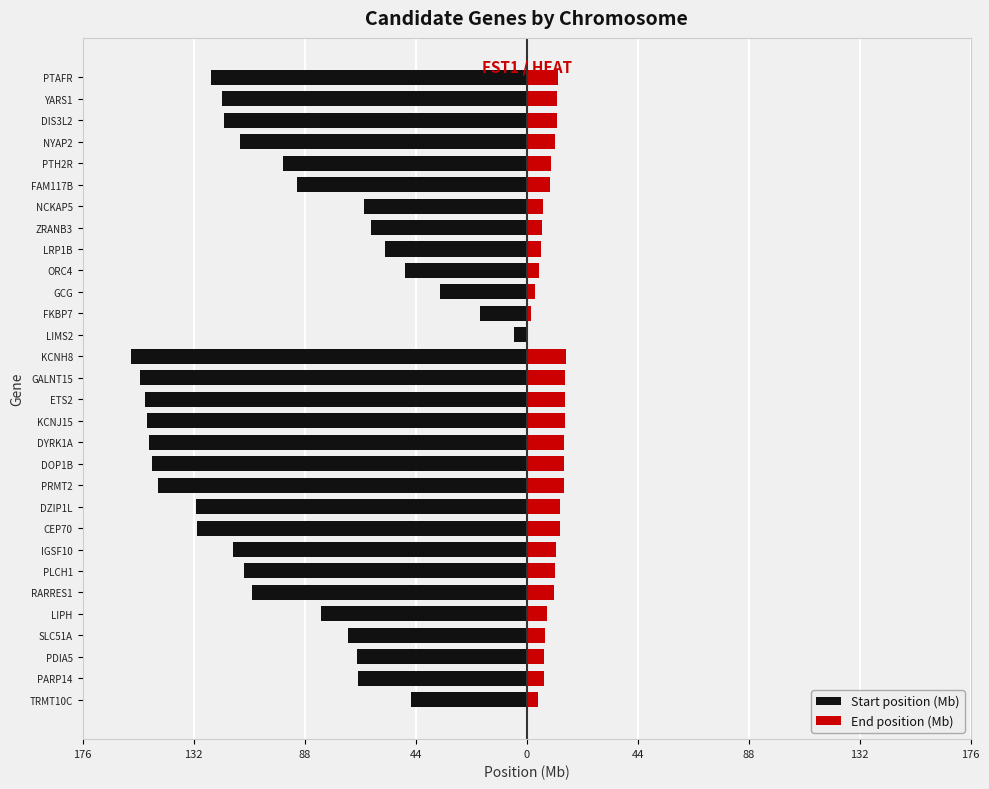

What is the sum of the Start position (Mb) values at KCNJ15 and IGSF10?

-267.1